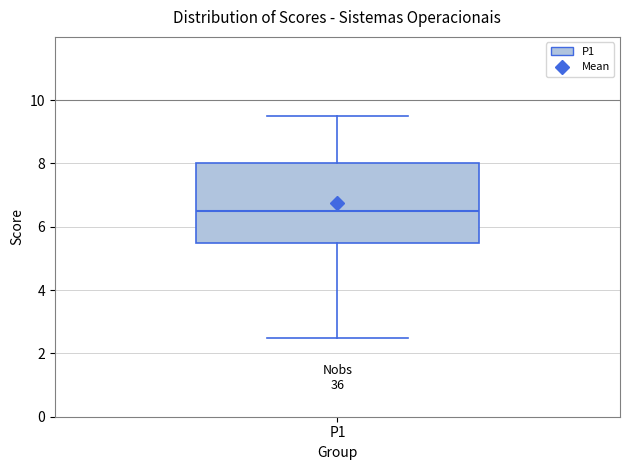

Where does the median line of the box for P1 sit on the y-axis? The values are not printed on the chart, so give them approximately, as read against the axis.

6.6